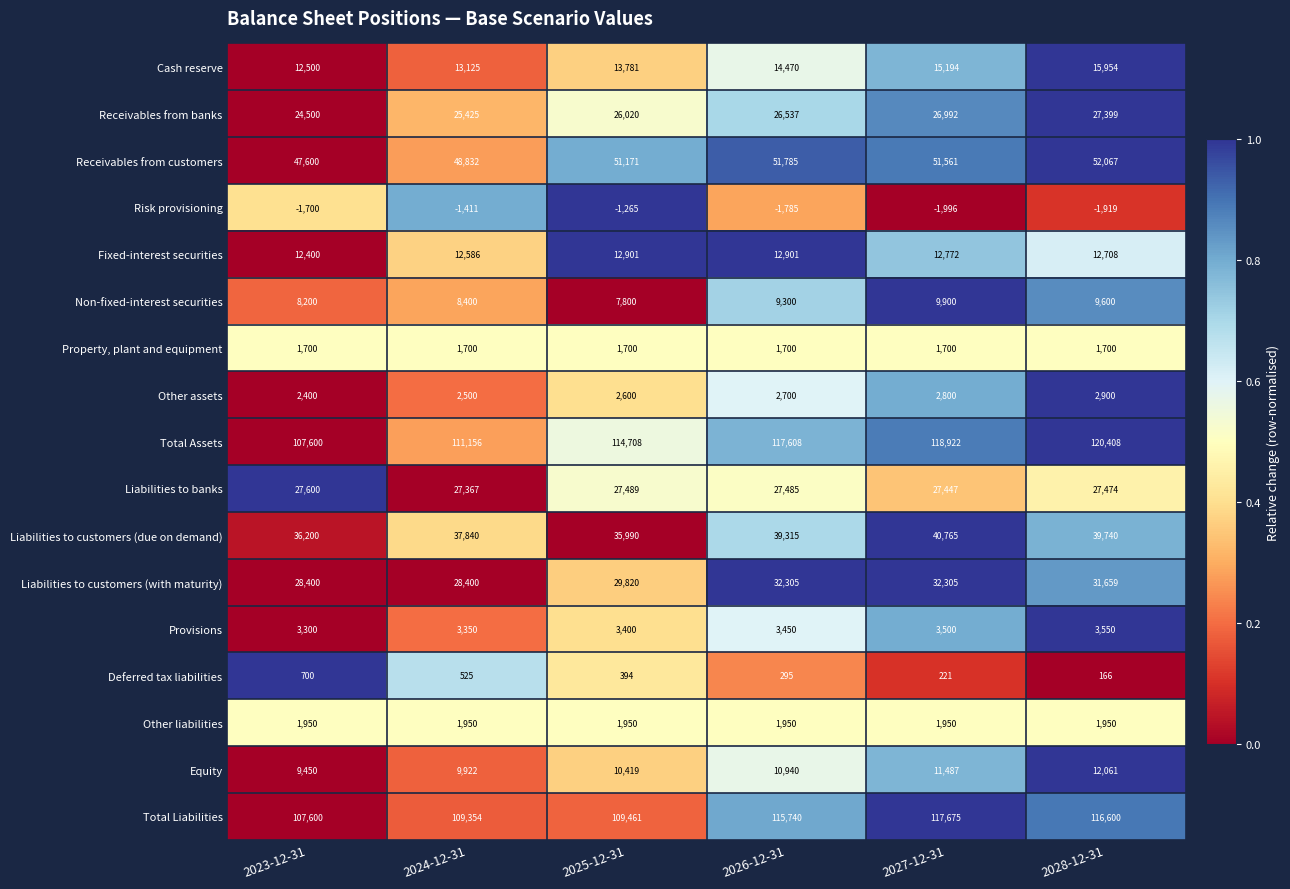

How many categories are shown in the chart?

6